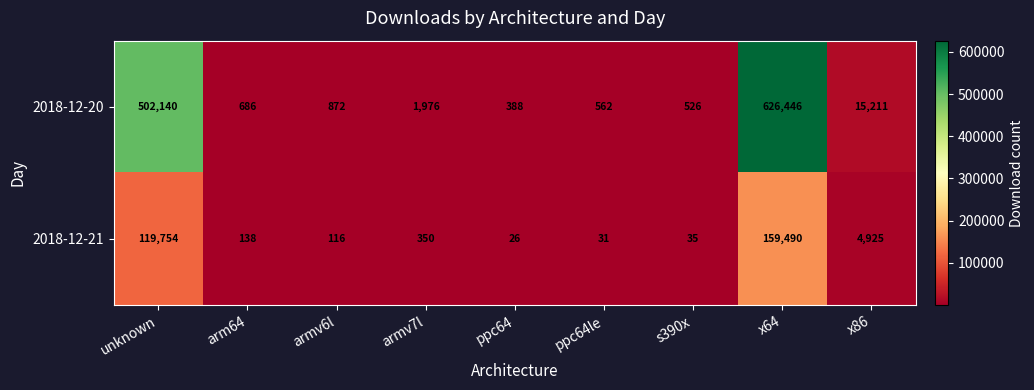

At s390x, list the series in order from smallest to largest.

2018-12-21, 2018-12-20